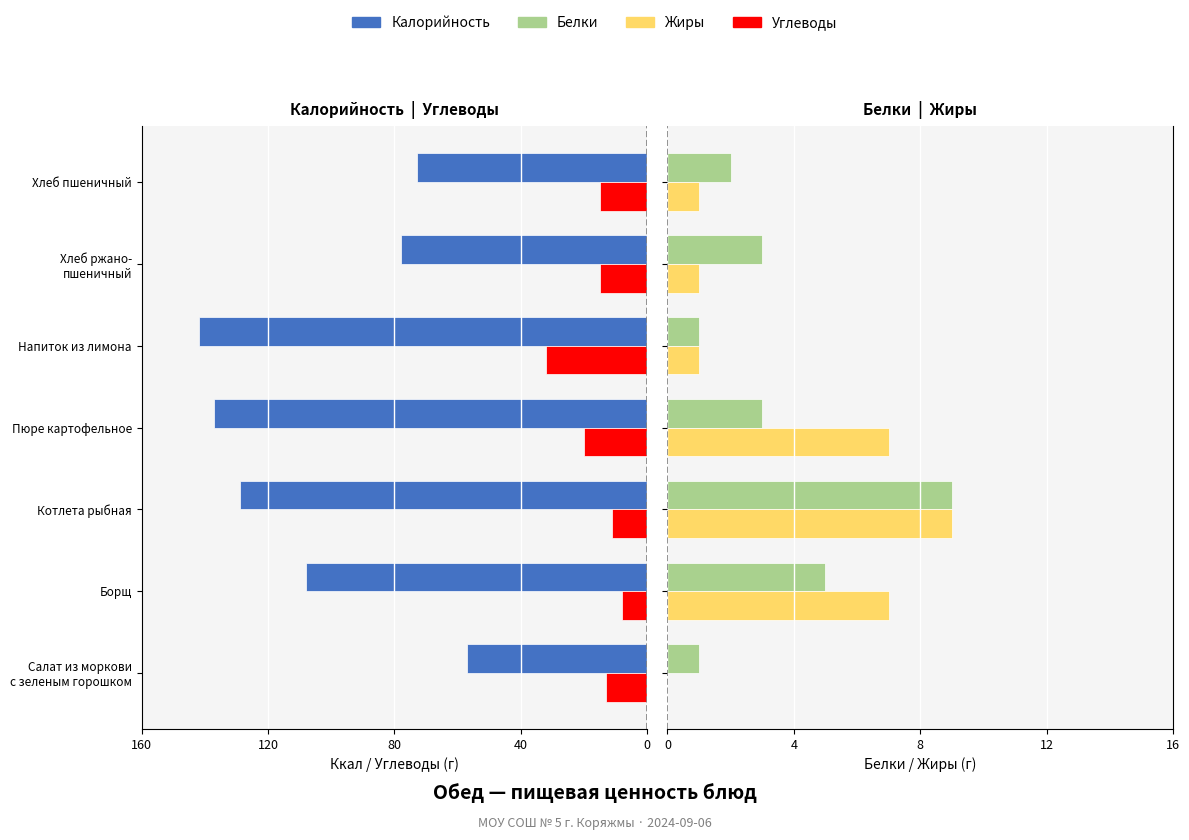

How many series are shown in this chart?

4